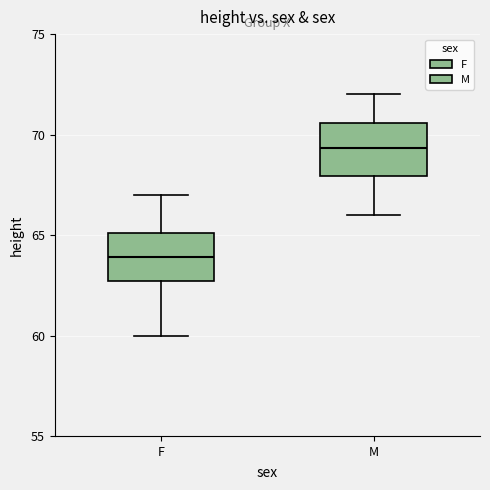

Where does the upper whisker of the box for F end on the y-axis? The values are not printed on the chart, so give them approximately, as read against the axis.

67.0